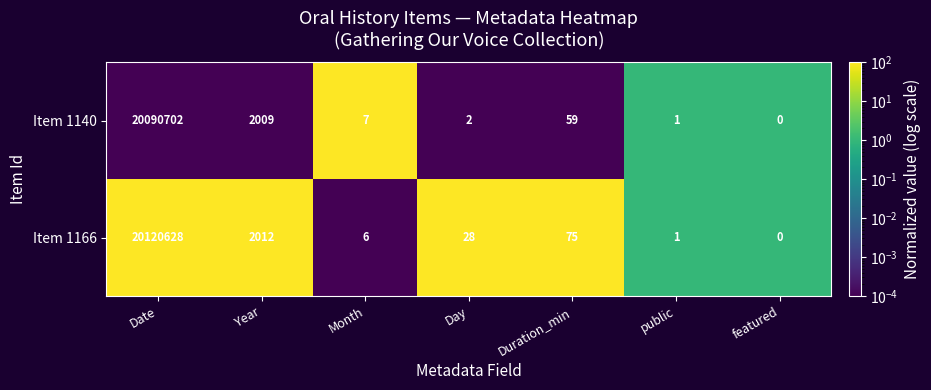

Which series changed the most between Month and Day?

Item 1166